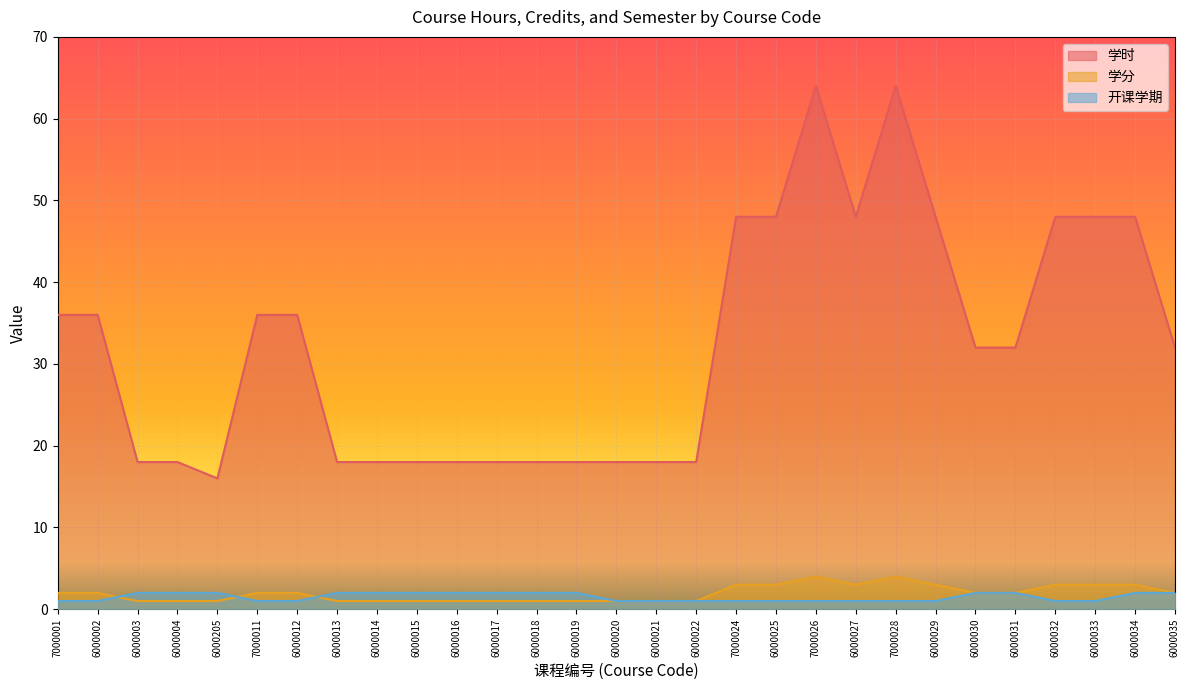

What is the label of the 5th point from the right?

6000031